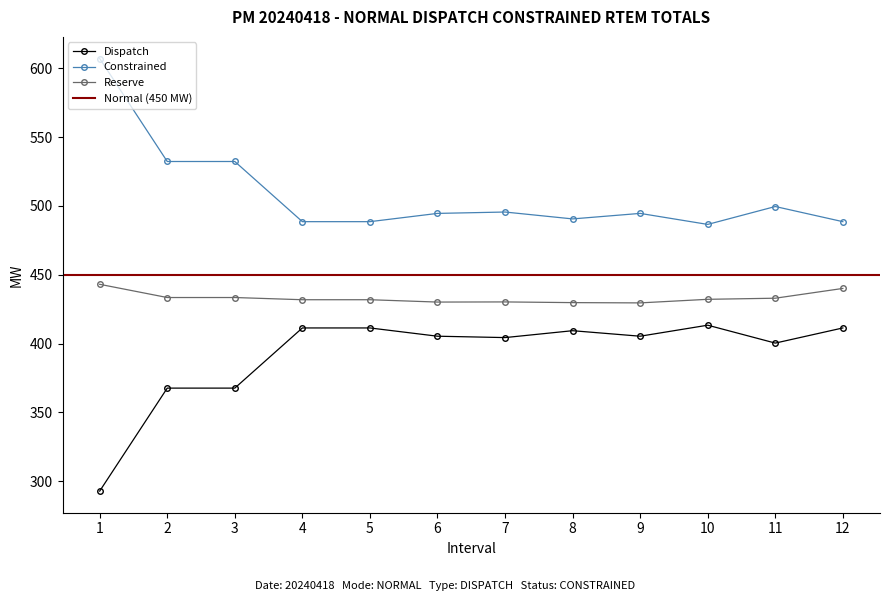

What is the difference between the highest and lowest values at 12?

77.2